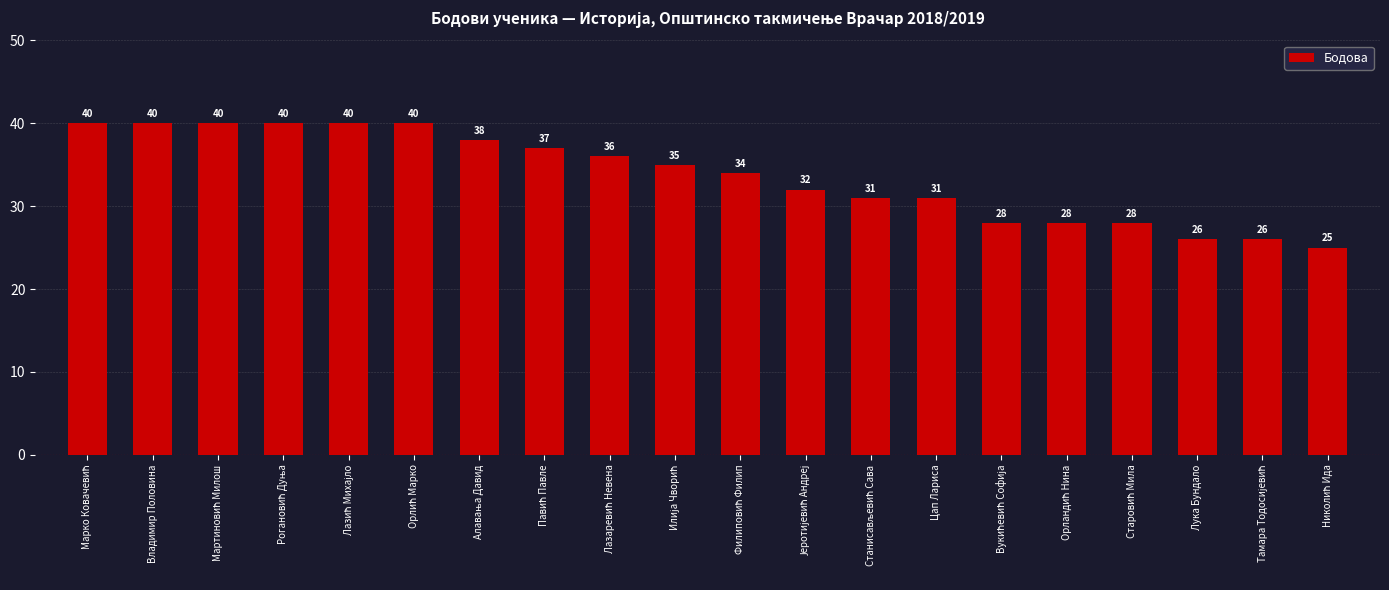

Is it true that the value at Цап Лариса is 31?

True